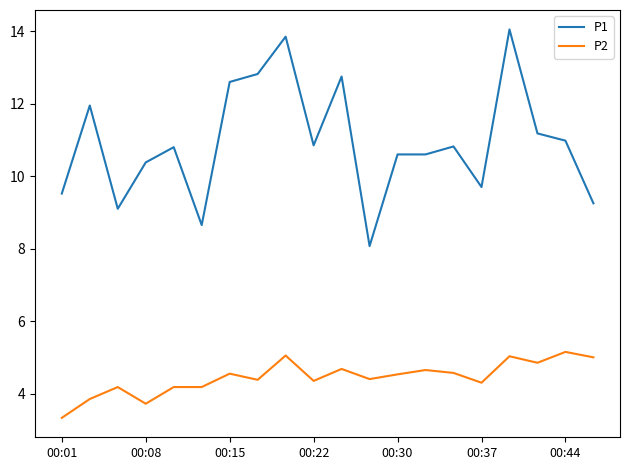

List the series in order of their peak value, lowest first.

P2, P1